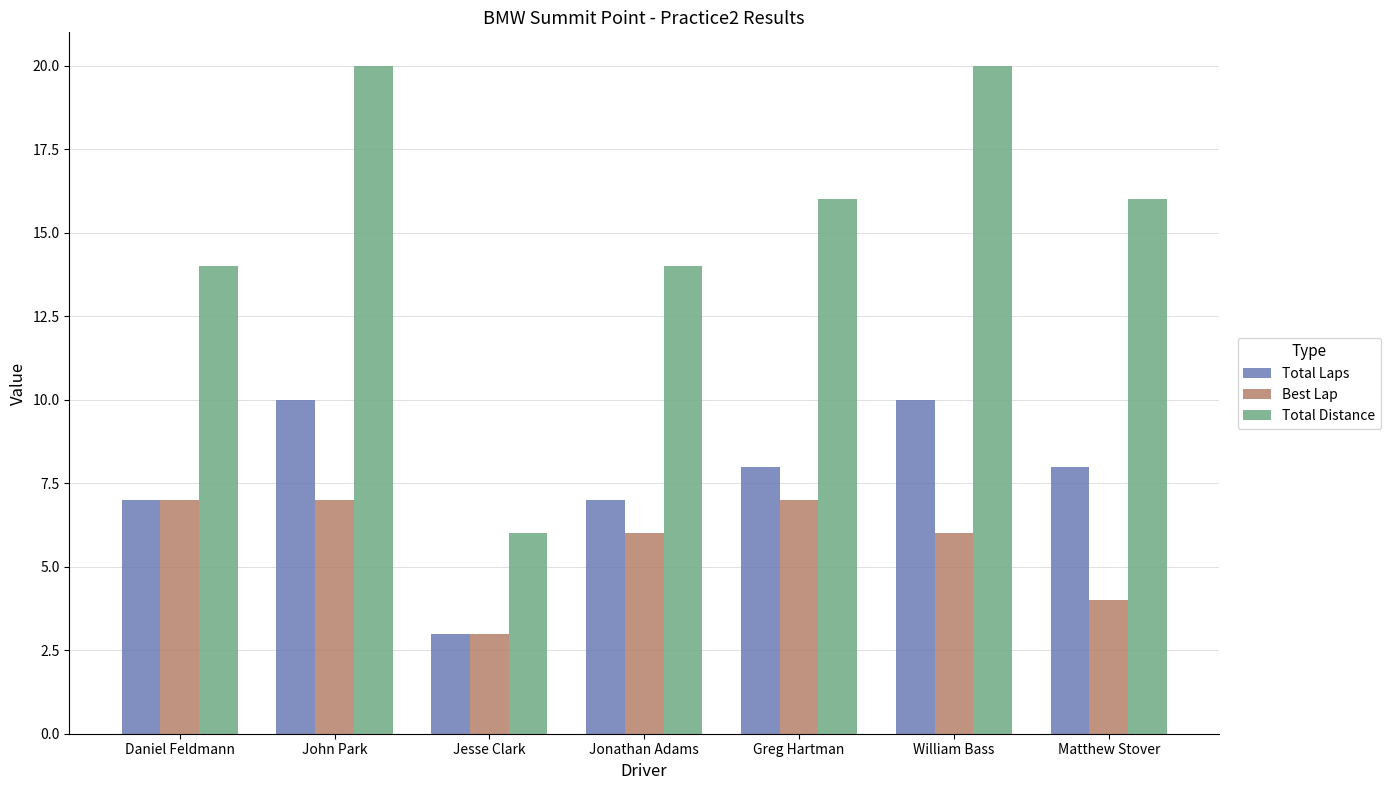

What is the smallest value displayed?

3